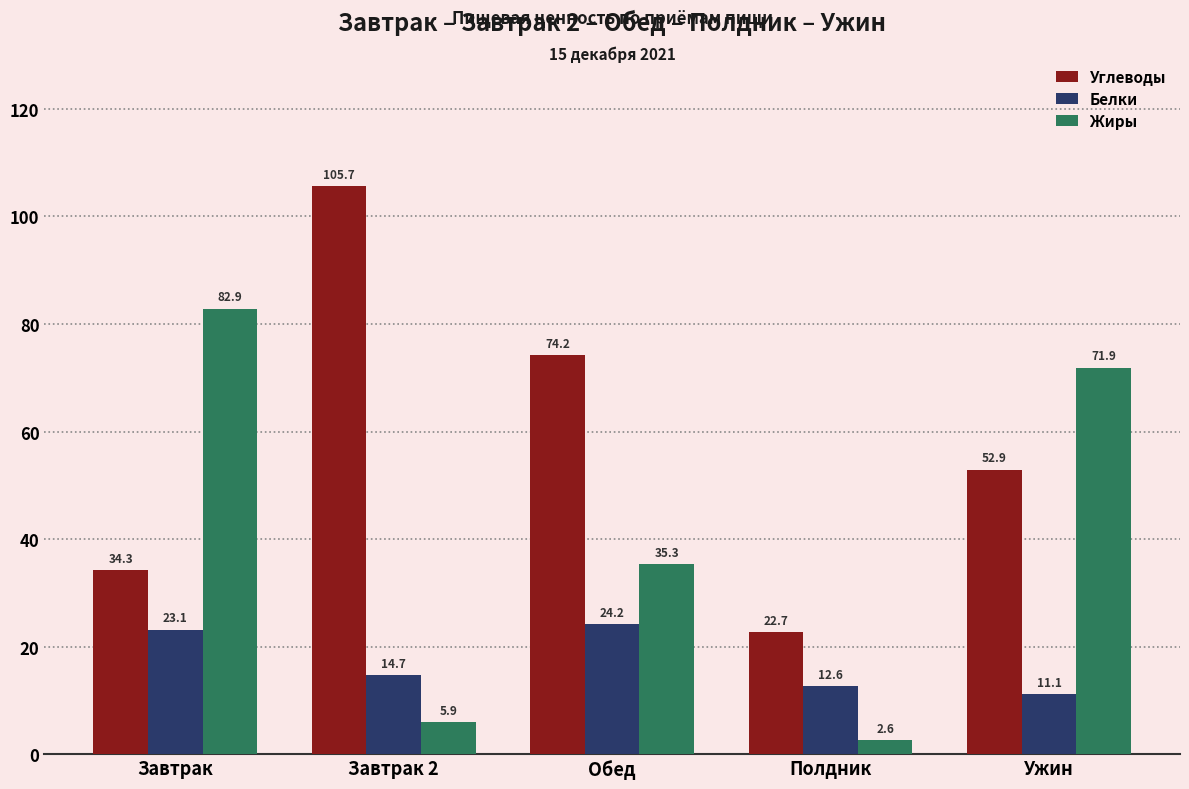

At which label is Белки closest to 17?

Завтрак 2